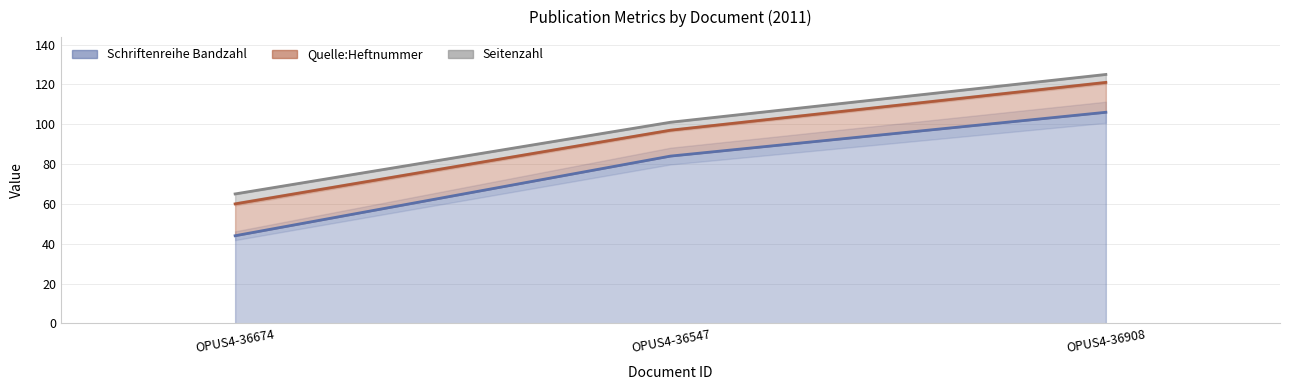

Which category has the highest value across all series?

OPUS4-36908